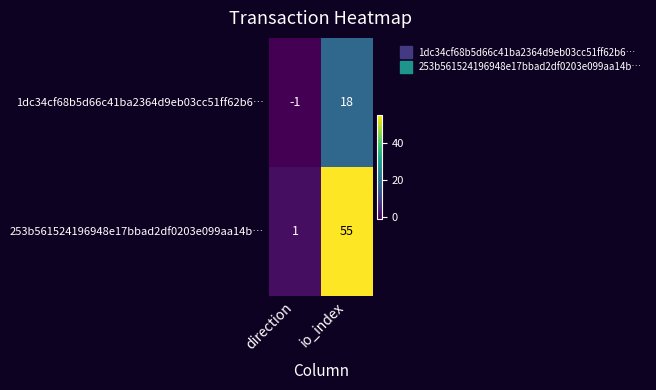

Reading left to right, list all the values displayed in this chart.

1dc34cf68b5d66c41ba2364d9eb03cc51ff62b6…: -1	18
253b561524196948e17bbad2df0203e099aa14b…: 1	55